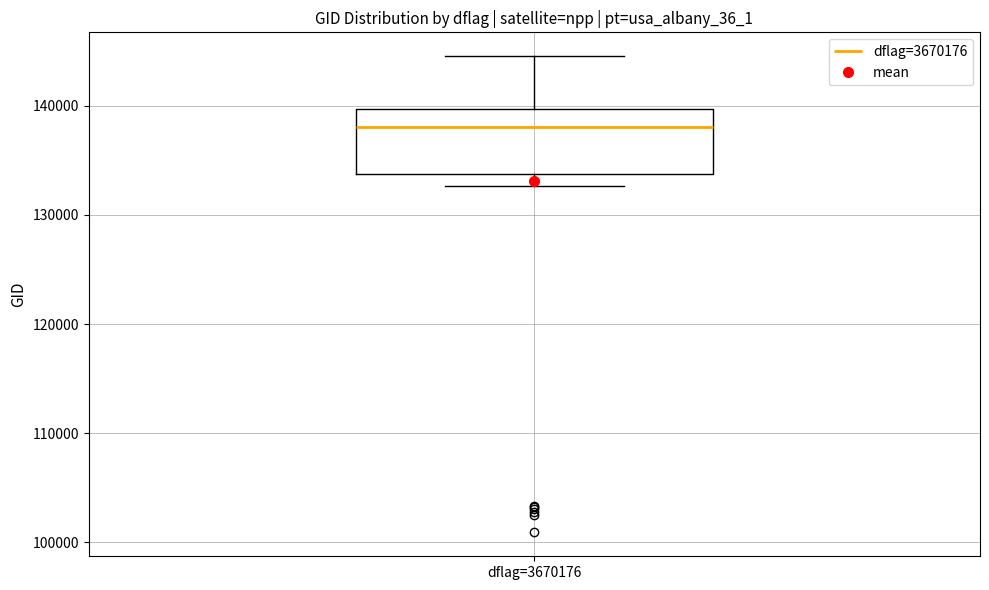

Transcribe this box plot: give where the median line is, the range the box spans, and where the two whiskers end, as read against the y-axis. The values are not printed on the chart, so give them approximately, as read against the axis.

median 138000, box 134000 to 140000, whiskers 133000 to 145000